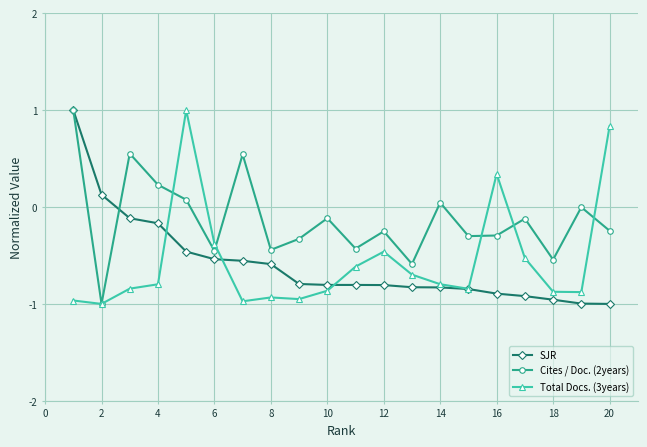

What is the maximum value shown in the chart?

1.0